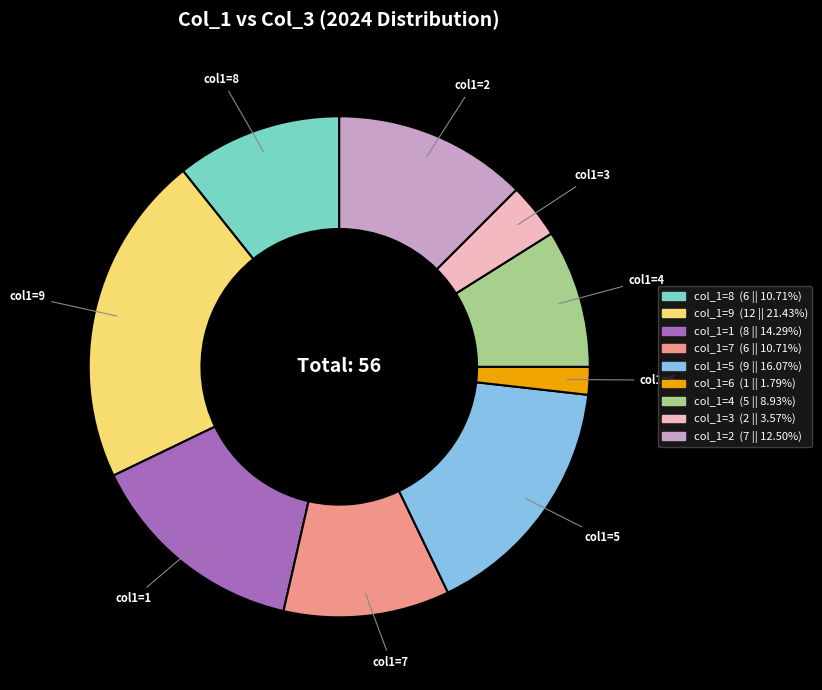

Does any single category account for the majority?

No